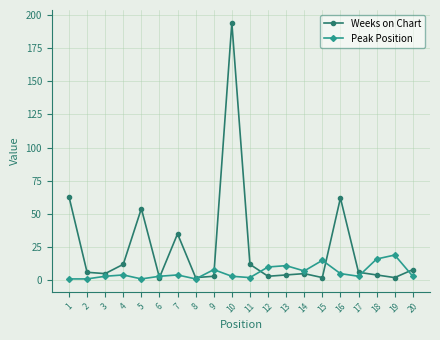

At which category does Weeks on Chart reach its first local peak?

5